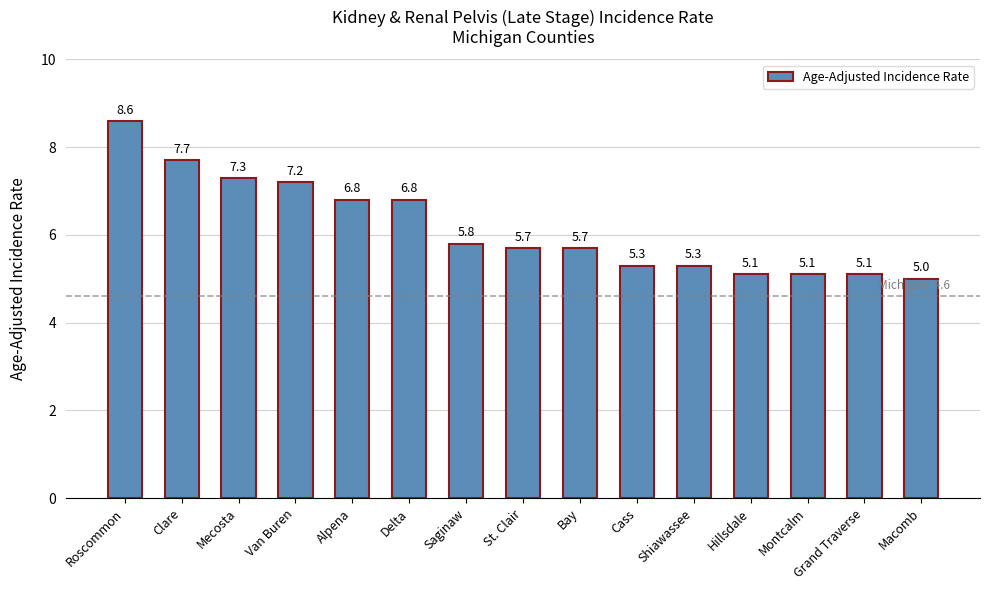

What is the difference between the second highest and minimum values?

2.7